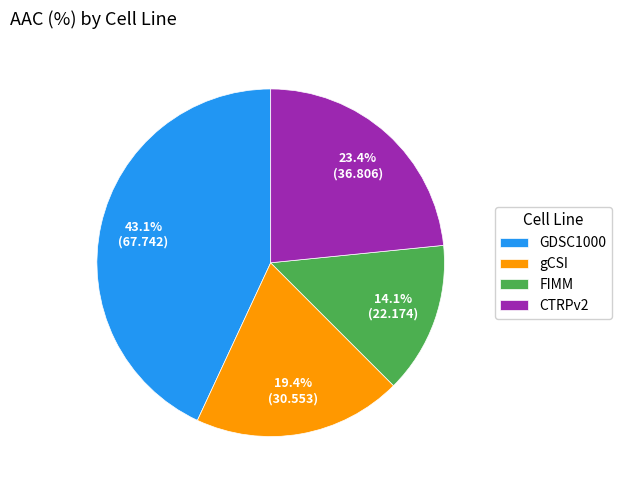

What percentage is NOT represented by gCSI?

80.6%